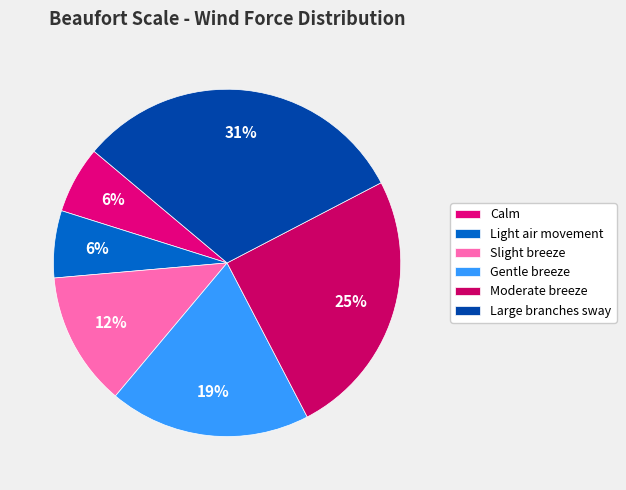

Is there any slice that represents more than half of the pie?

No